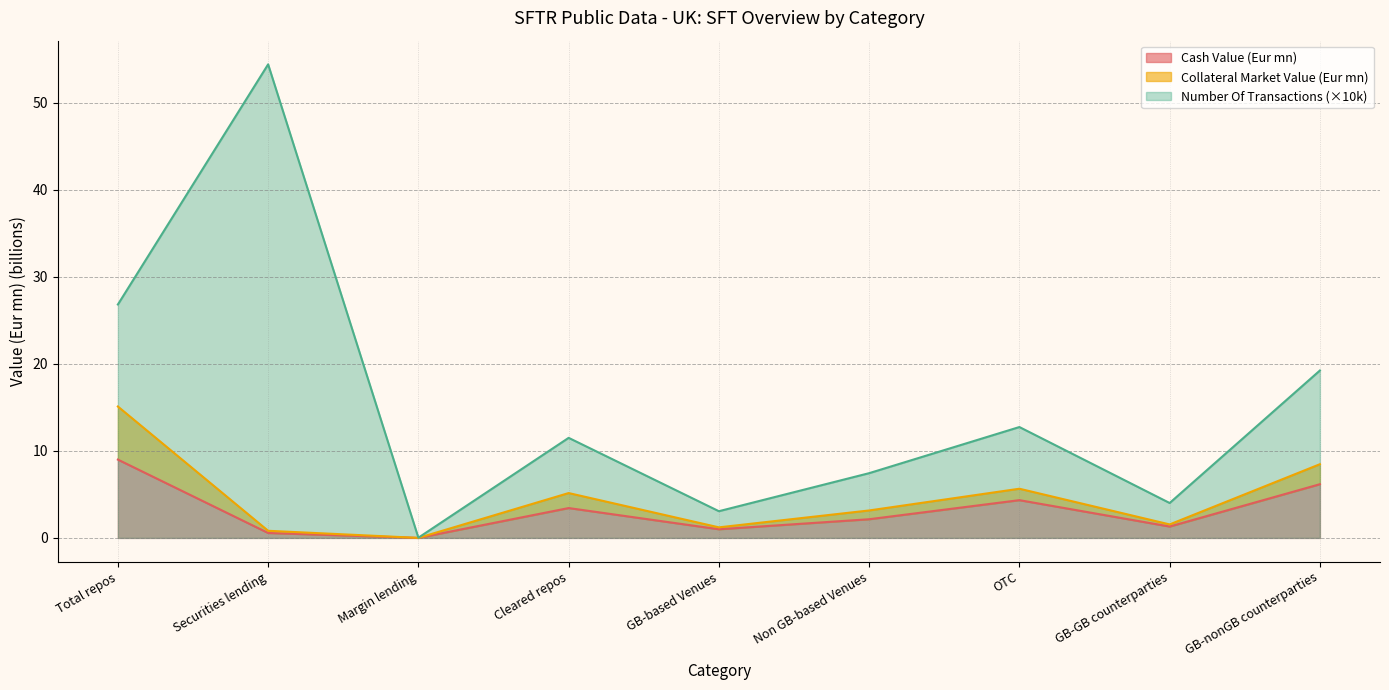

At which category does the chart reach its peak across all series?

Securities lending